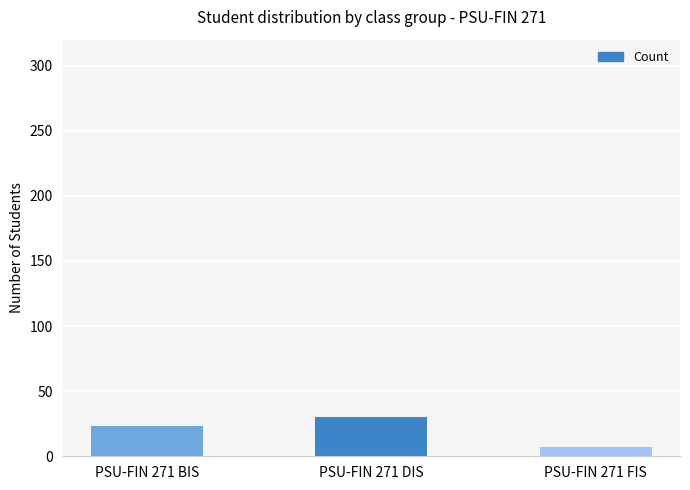

Between PSU-FIN 271 BIS and PSU-FIN 271 FIS, which is larger?

PSU-FIN 271 BIS